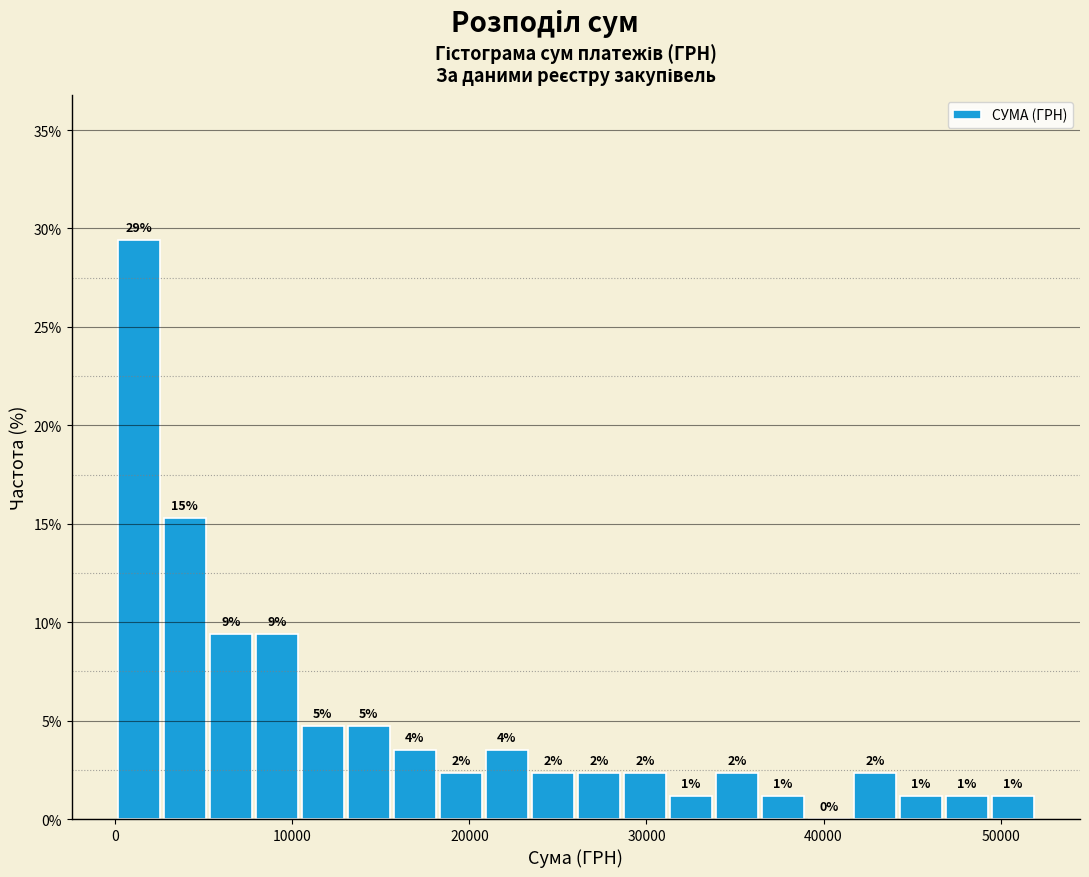

Read against the x-axis, roughly where is the centre of the tallest bar?

1000